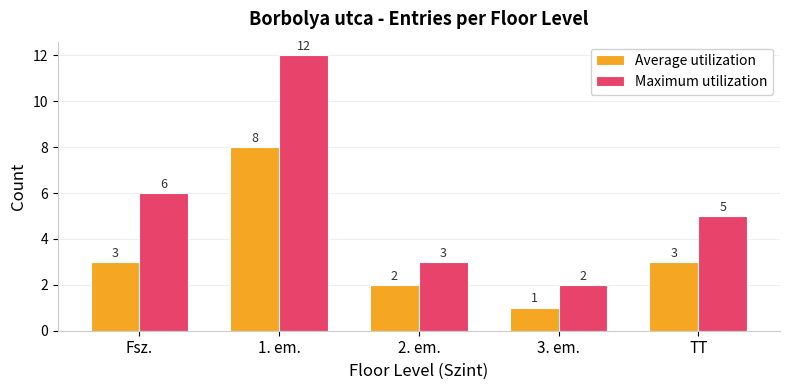

Rank the series by their average value, from lowest to highest.

Average utilization, Maximum utilization